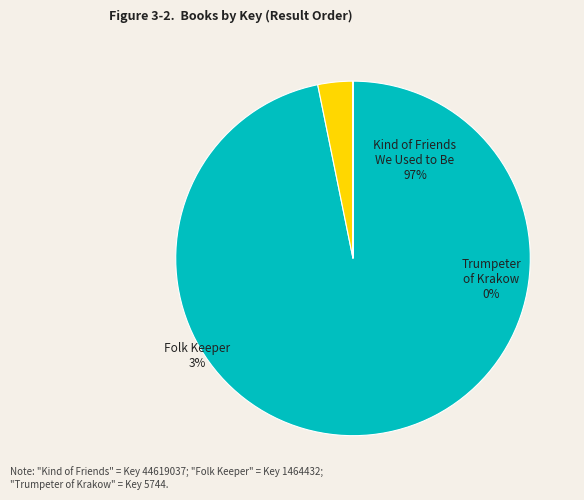

How much of the chart is everything except Folk Keeper?

96.8%